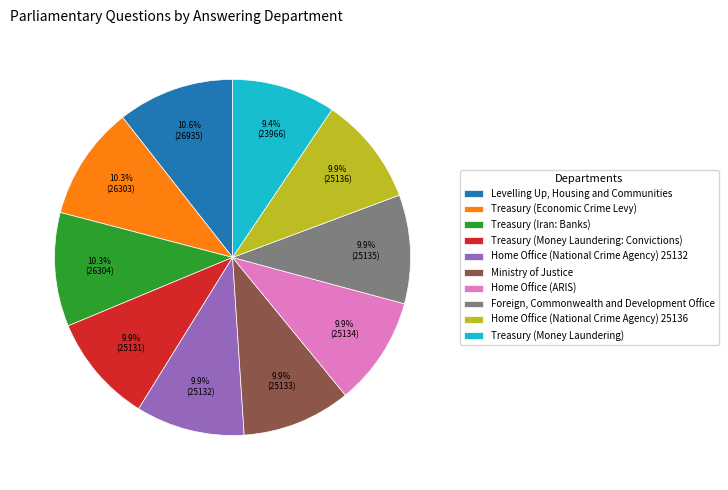

Approximately how many times larger is the value at Home Office (National Crime Agency) 25132 compared to Levelling Up, Housing and Communities?

0.9